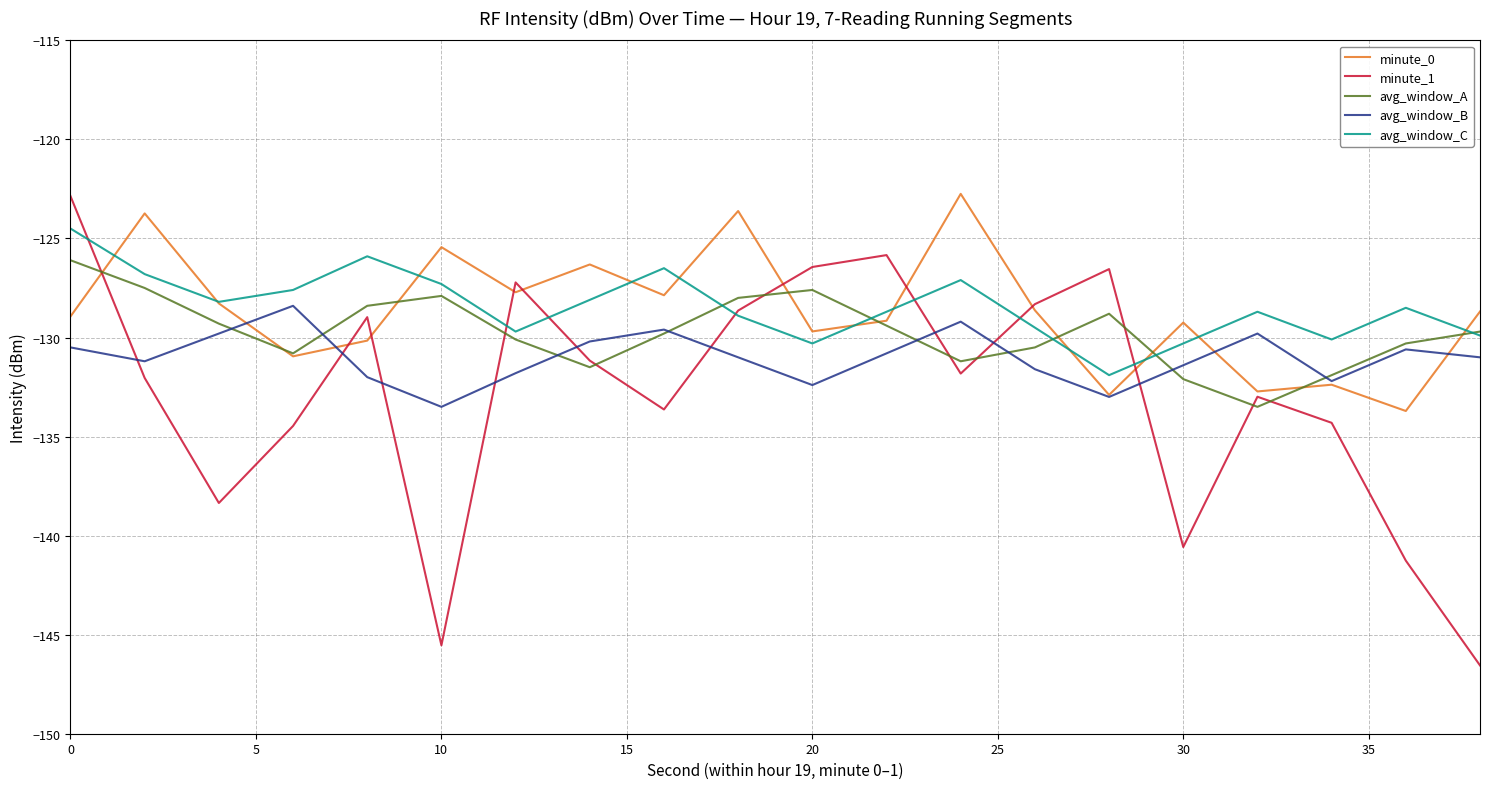

What is the lowest value of the avg_window_C series?

-131.9